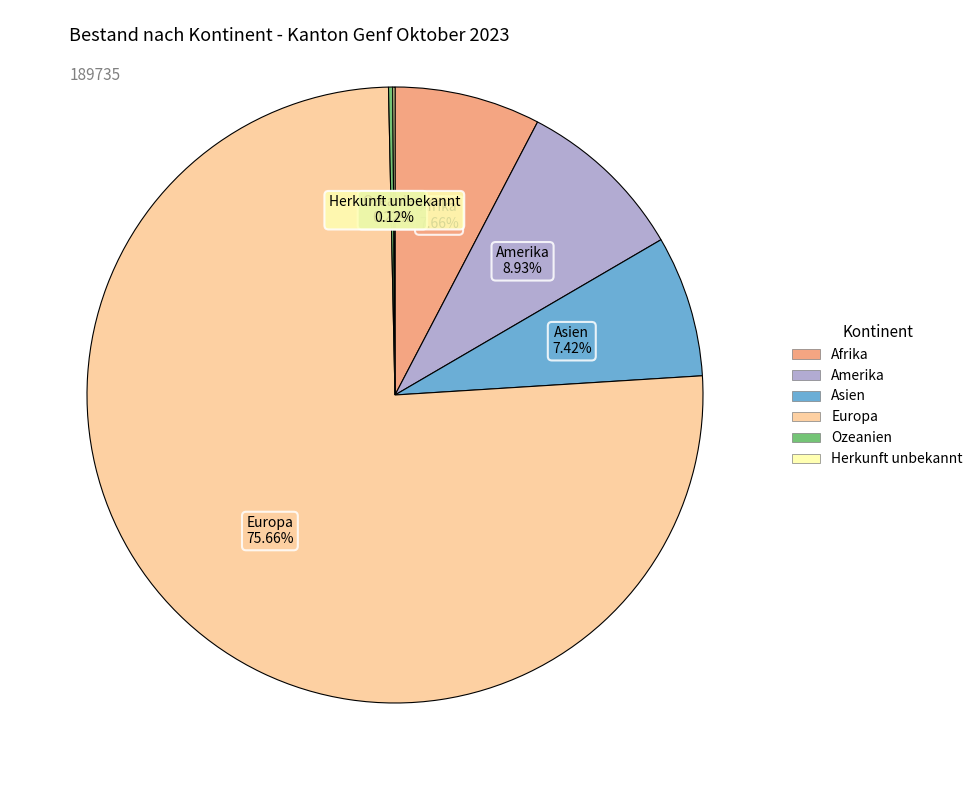

What percentage is the Afrika slice, to the nearest percent?

8%